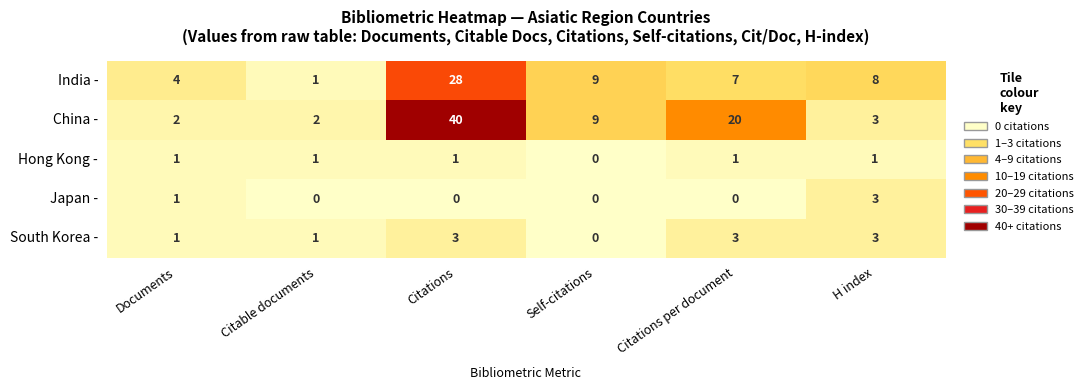

Which series changed the most between Documents and Citations per document?

China -